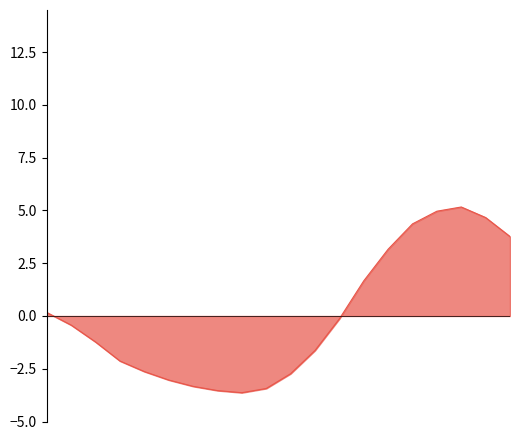

What is the smallest value displayed?

-3.6